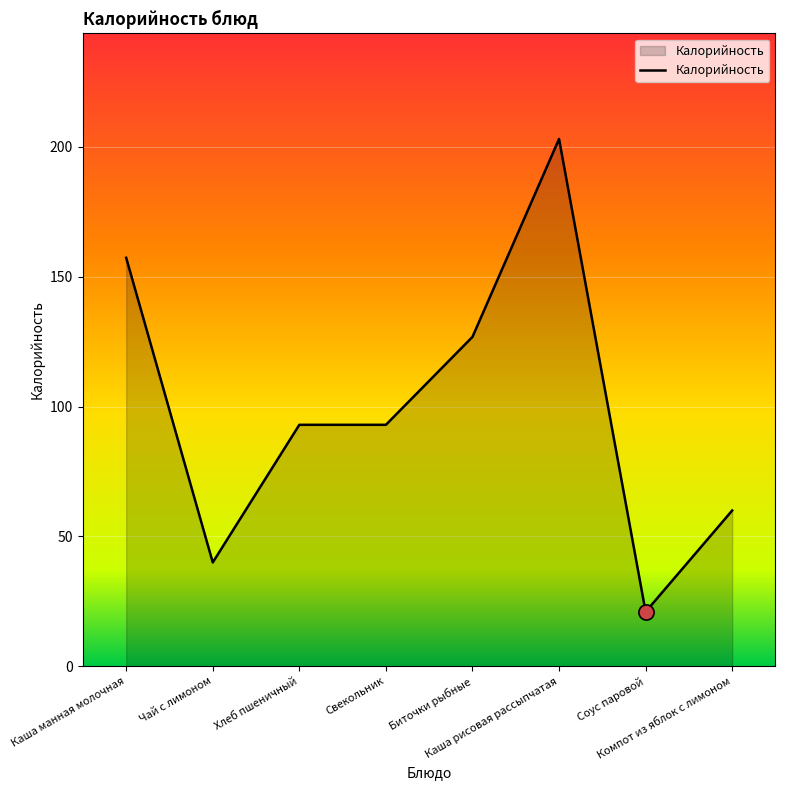

Between Каша рисовая рассыпчатая and Свекольник, which is larger?

Каша рисовая рассыпчатая